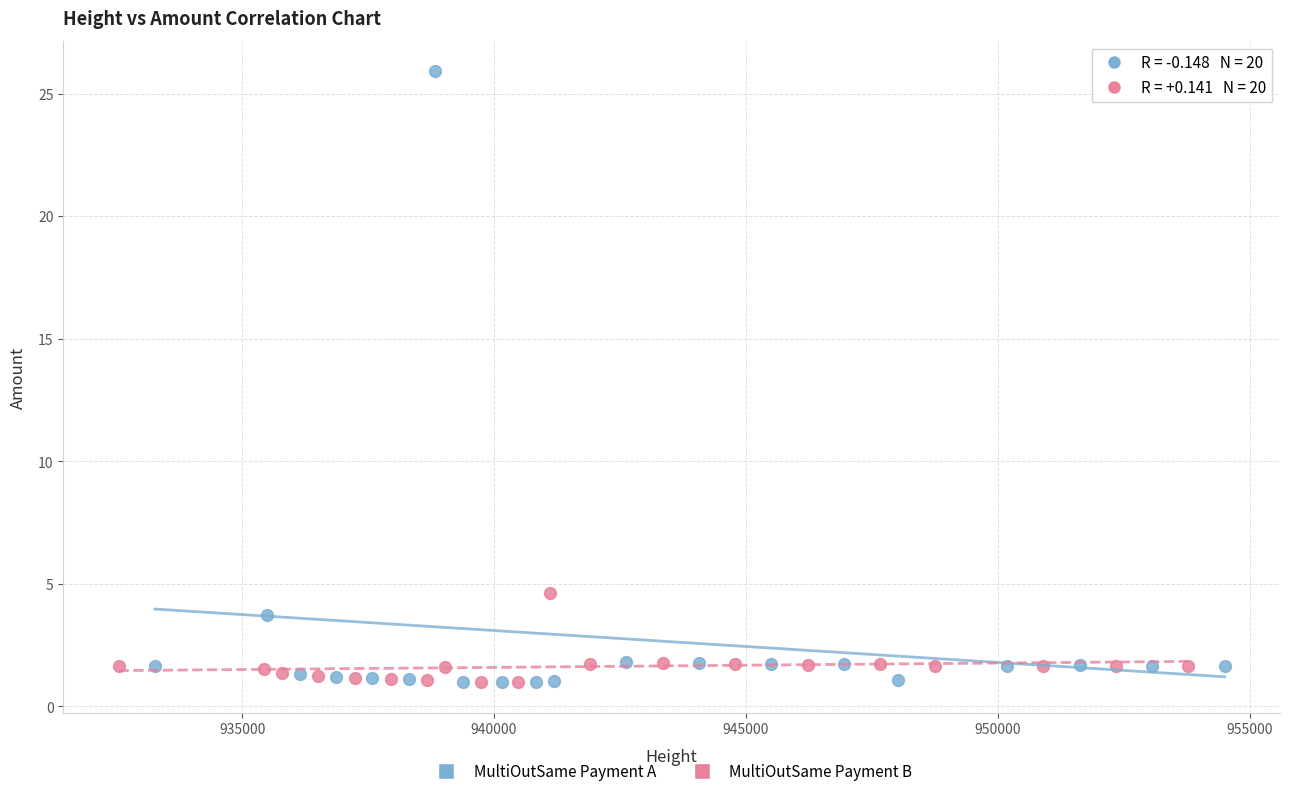

Which series has the widest spread of Y values?

MultiOutSame Payment A